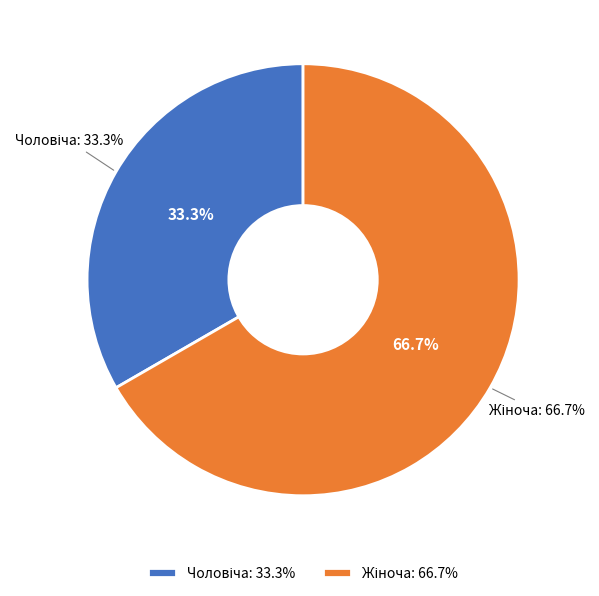

What is the total percentage of Жіноча and Чоловіча?

100.0%